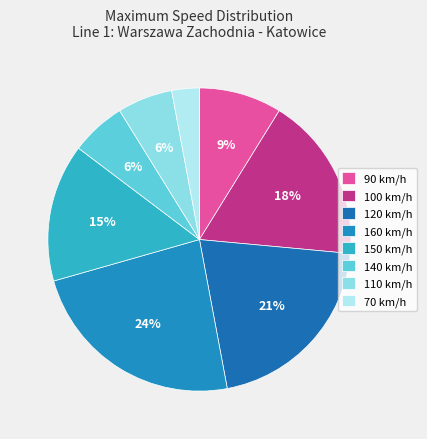

How many slices are in this pie chart?

8